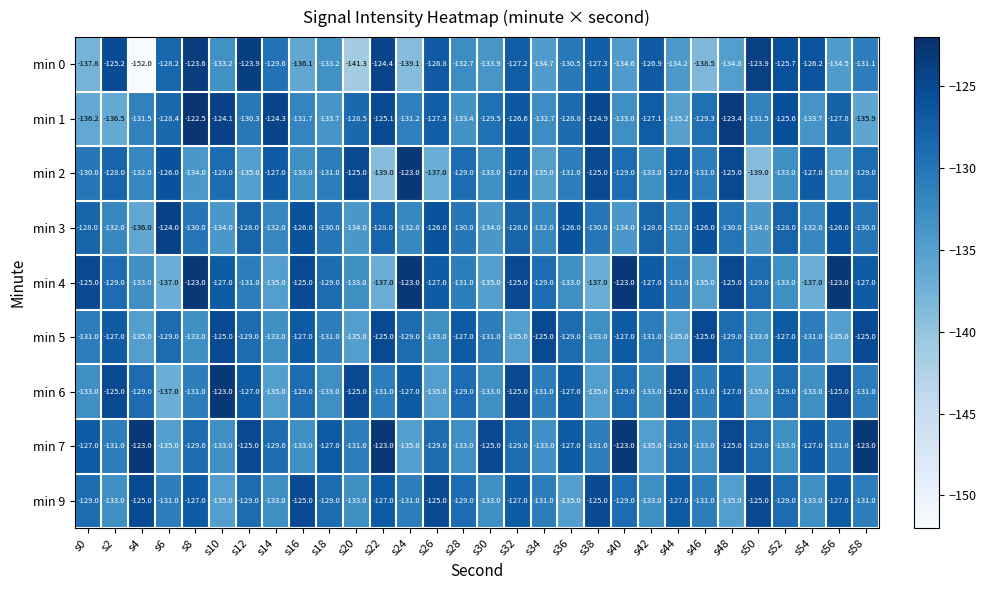

Is the value of min 3 at s48 greater than the value of min 0 at s30?

Yes